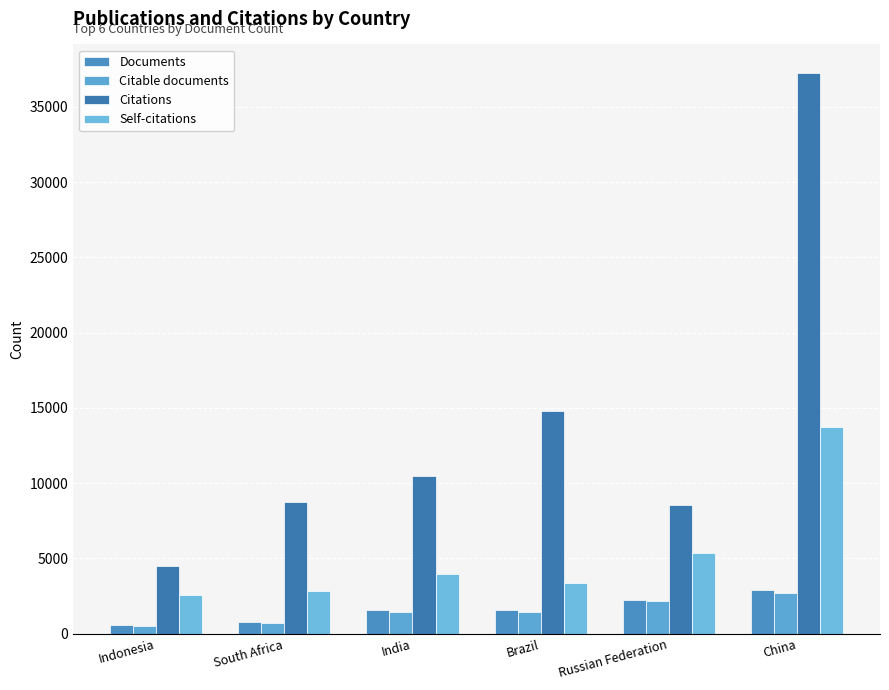

Does the chart contain stacked bars?

No